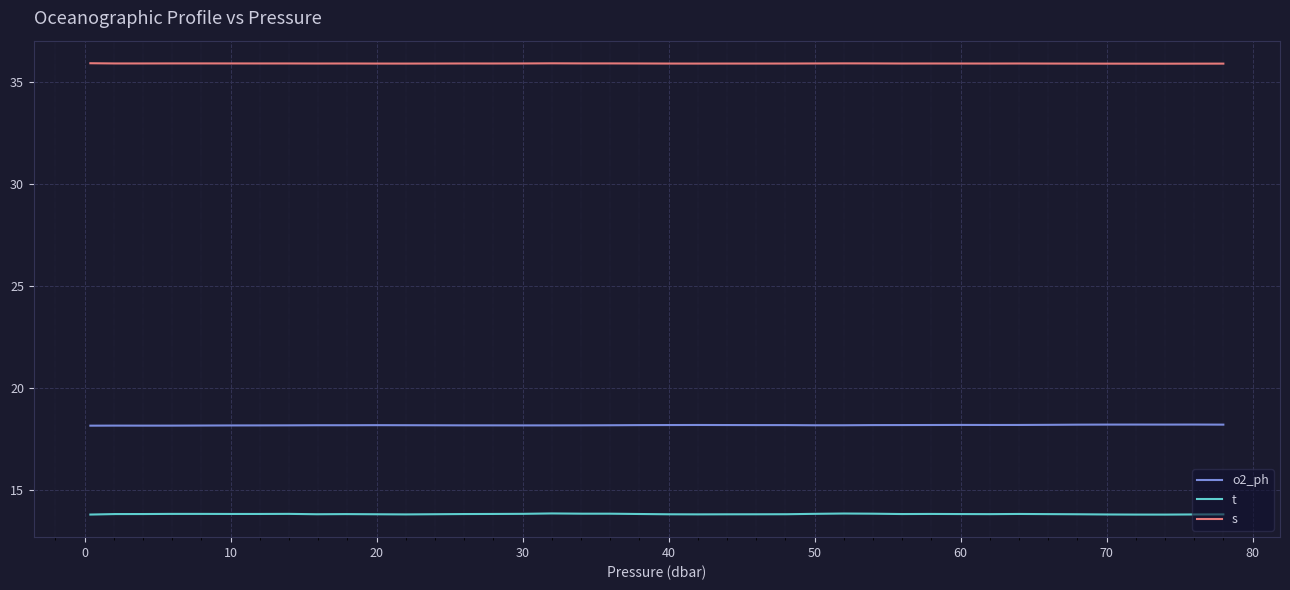

Rank the series by their average value, from highest to lowest.

s, o2_ph, t